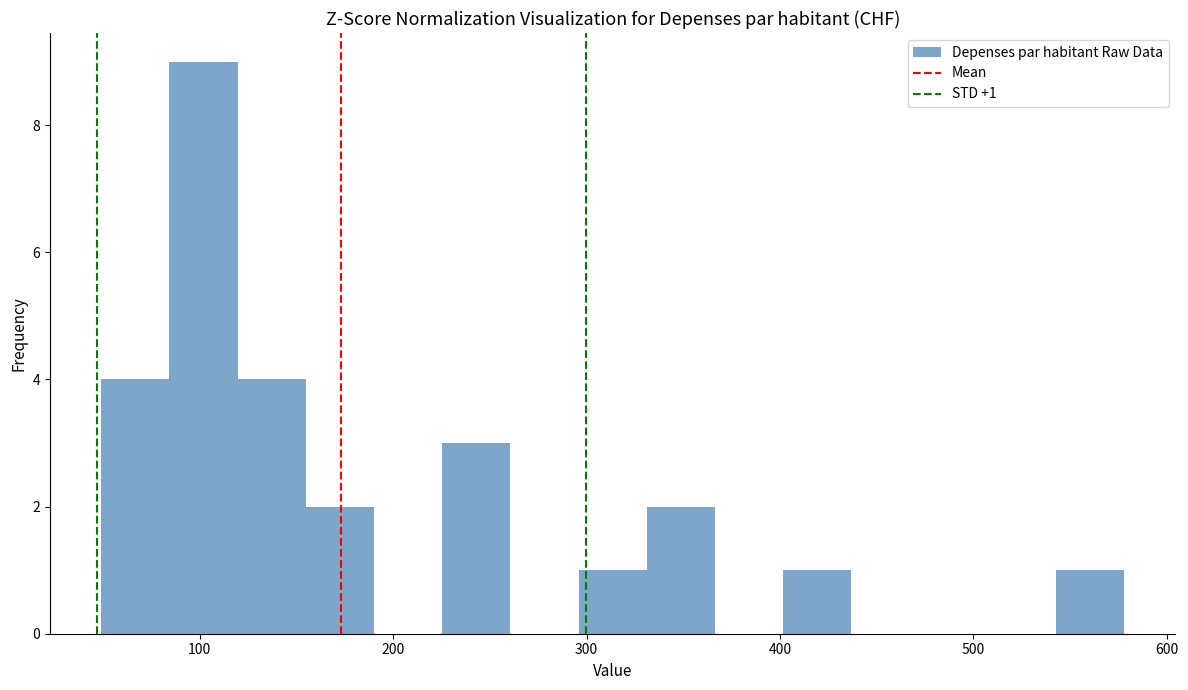

Read against the x-axis, roughly where is the centre of the tallest bar?

100